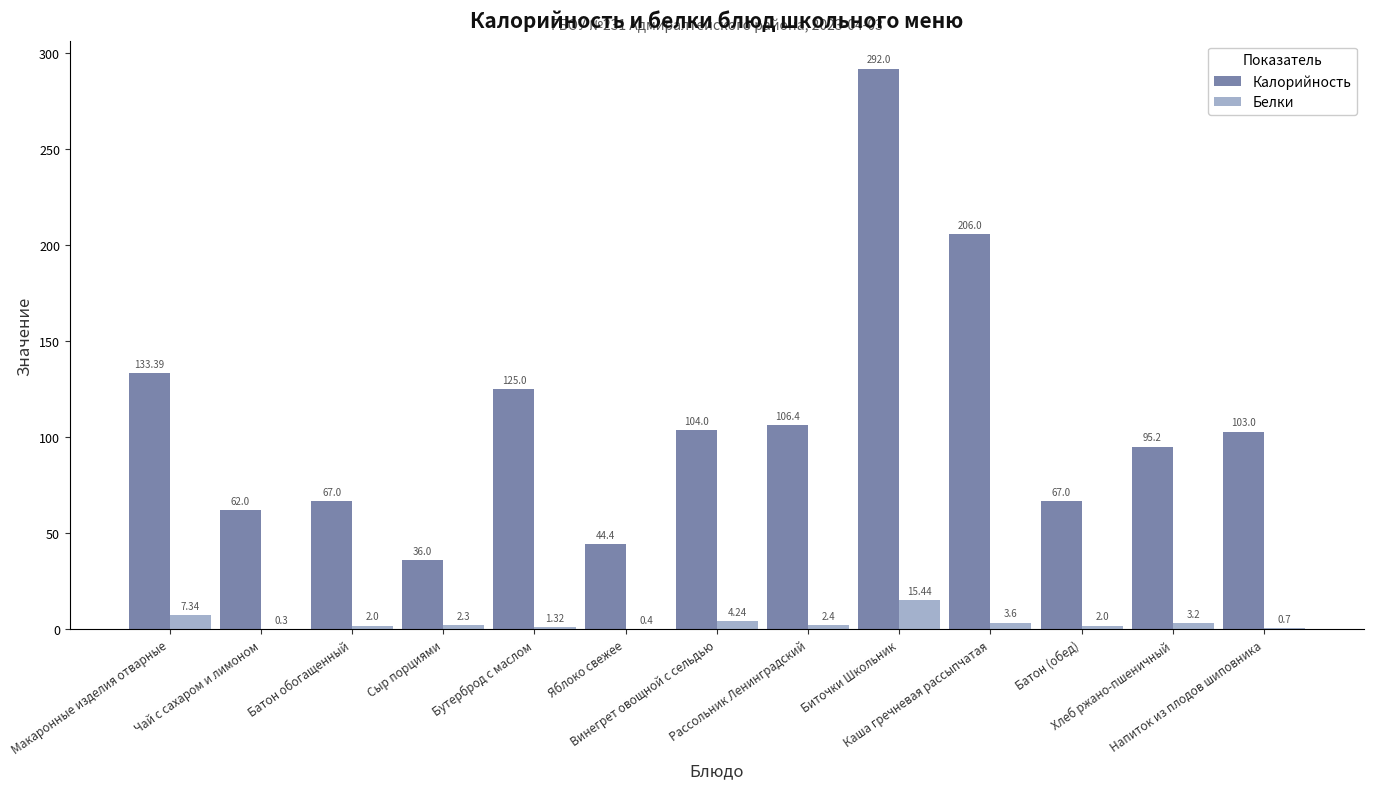

Which series has the largest total across all categories?

Калорийность